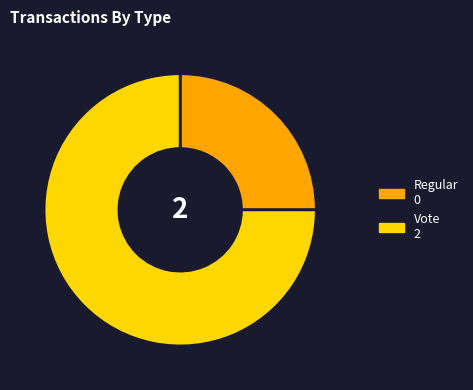

Which category has the smallest portion of the pie?

Regular